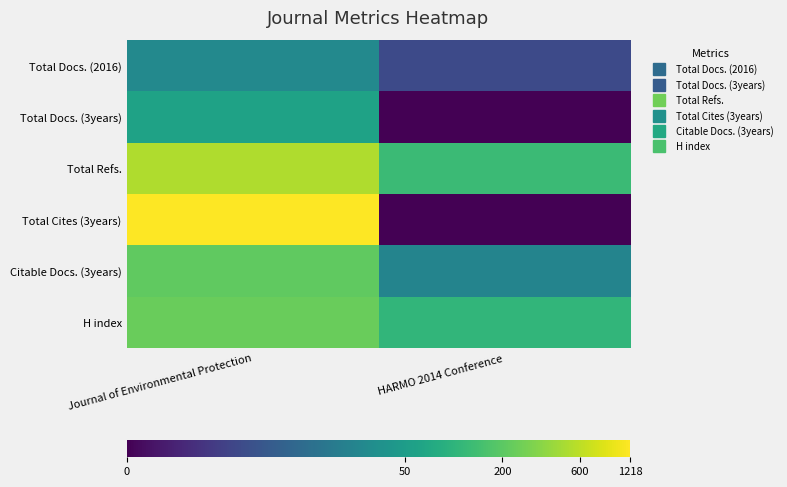

What is the difference between the highest and lowest values at HARMO 2014 Conference?

4.8